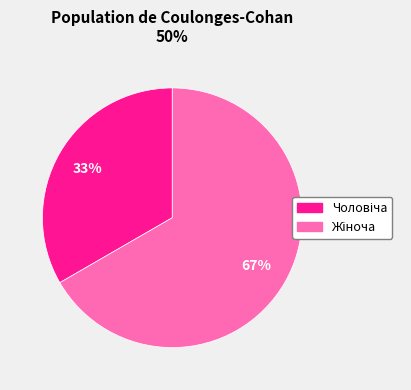

Count the number of slices in the pie.

2